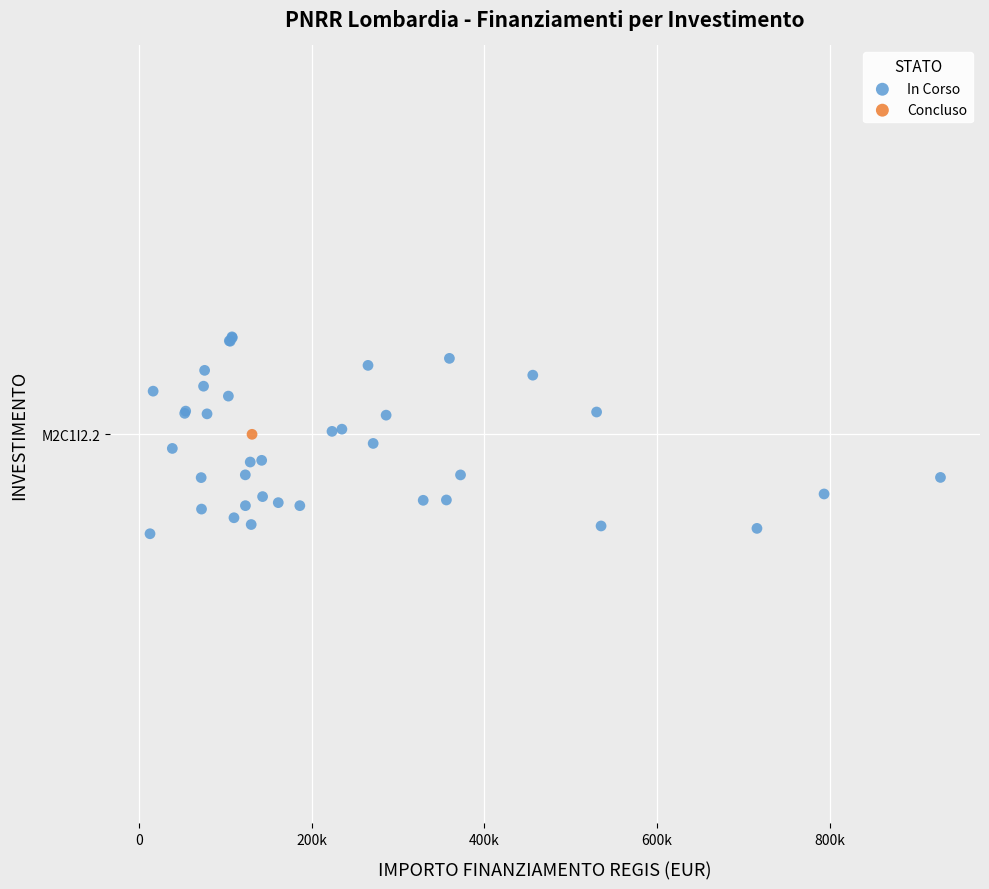

What are all the series names shown in the legend?

In Corso, Concluso